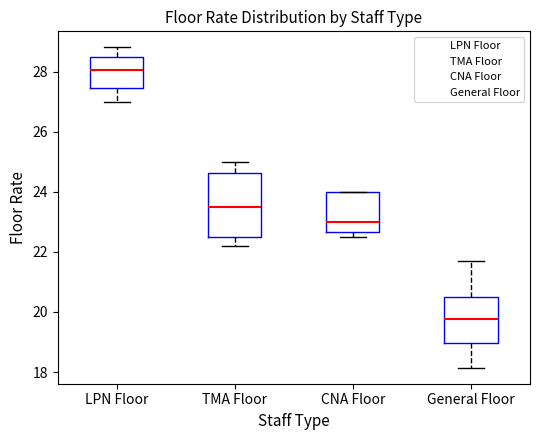

Which box's median line is the highest?

LPN Floor